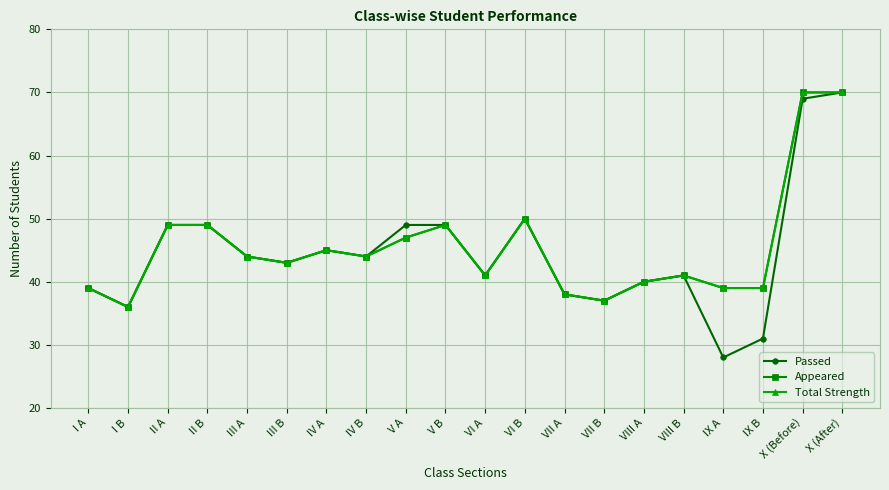

True or false: Passed and Total Strength cross at least once.

False